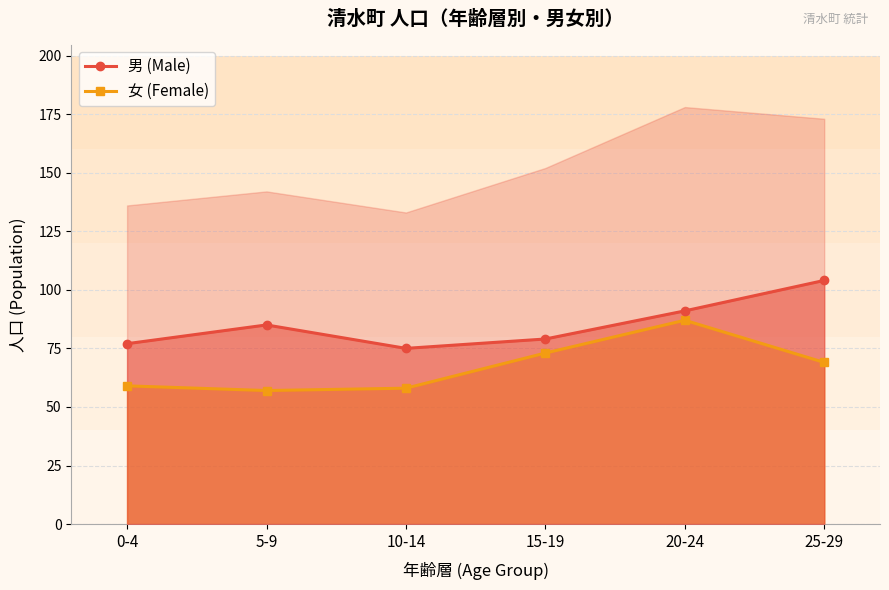

What is the label of the 4th point from the left?

15-19